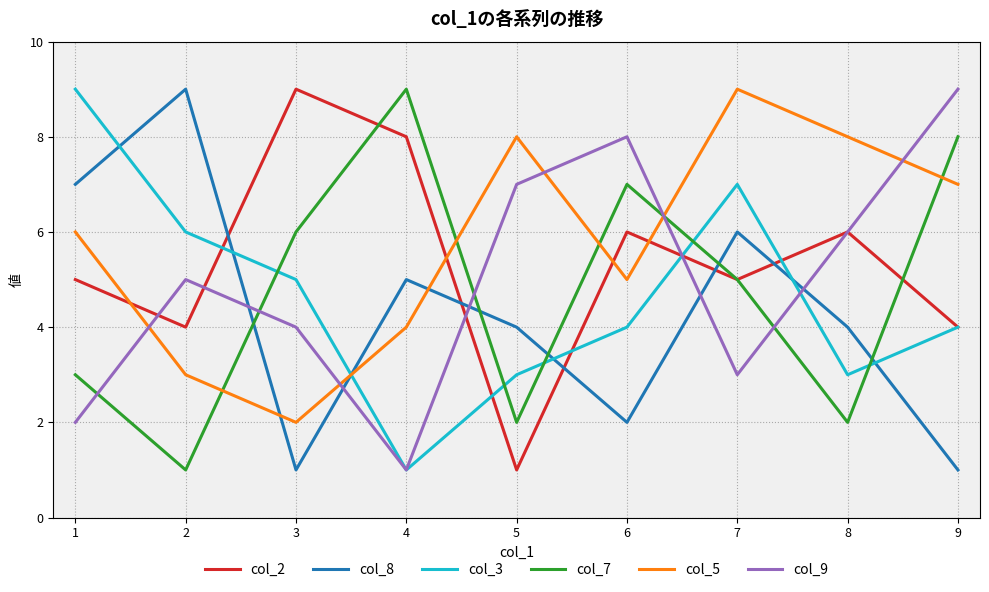

What is the sum of all col_9 values?

45